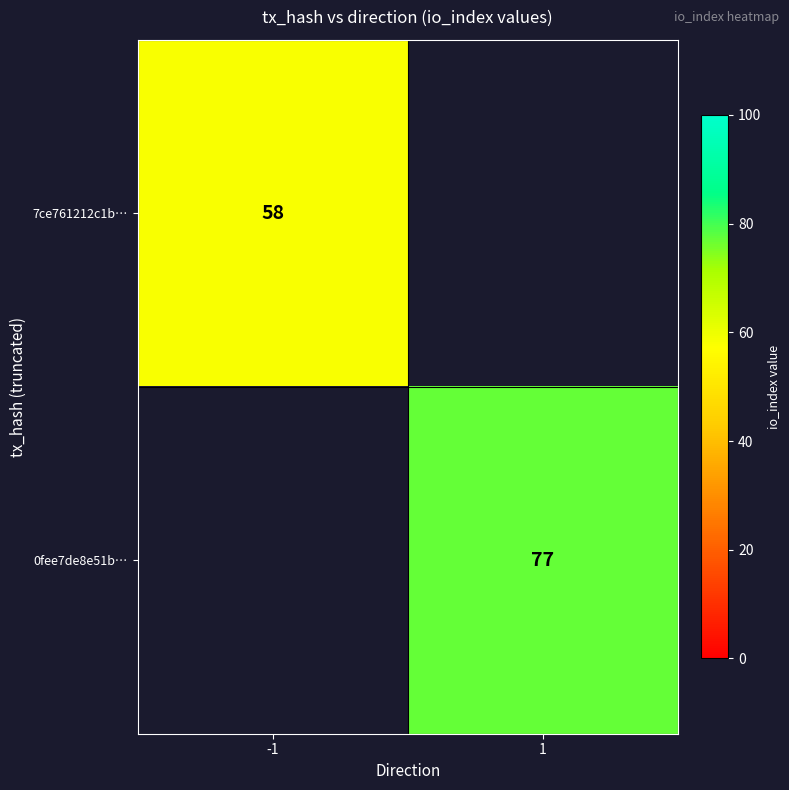

How many series are shown in this chart?

2